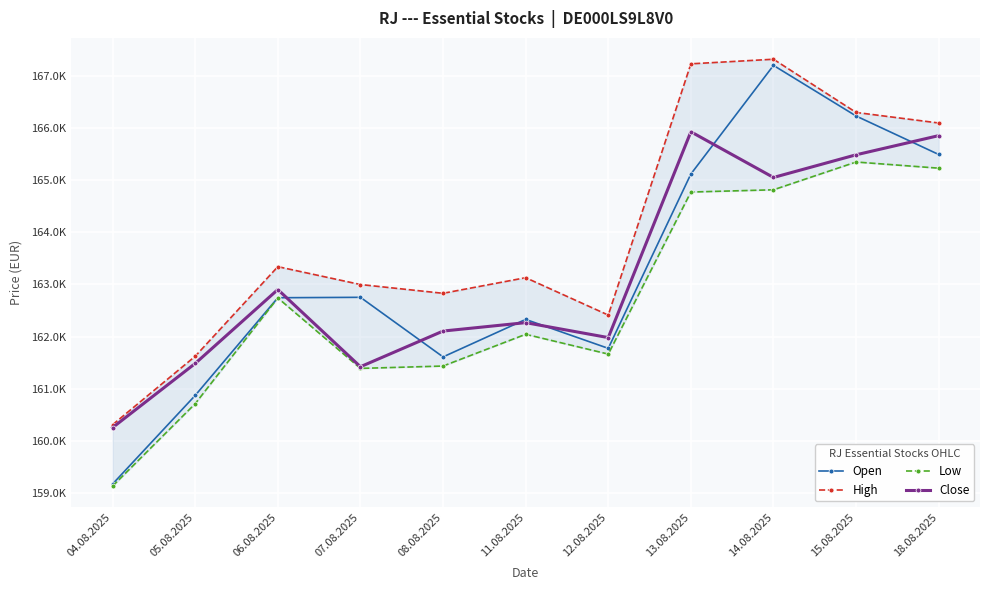

At 15.08.2025, list the series in order from largest to smallest.

High, Open, Close, Low